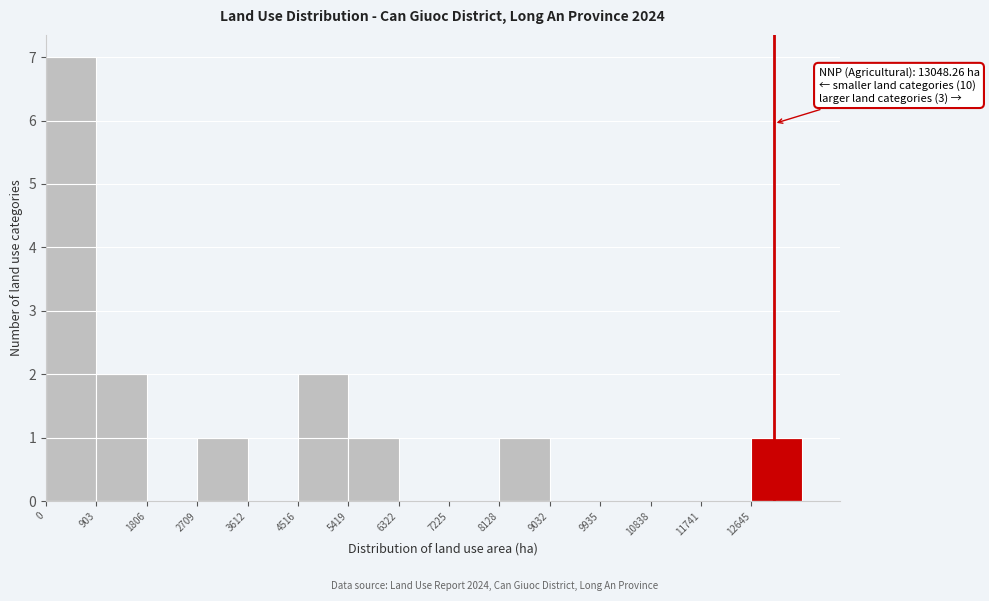

Which range on the x-axis has the tallest bar?

0 to 900